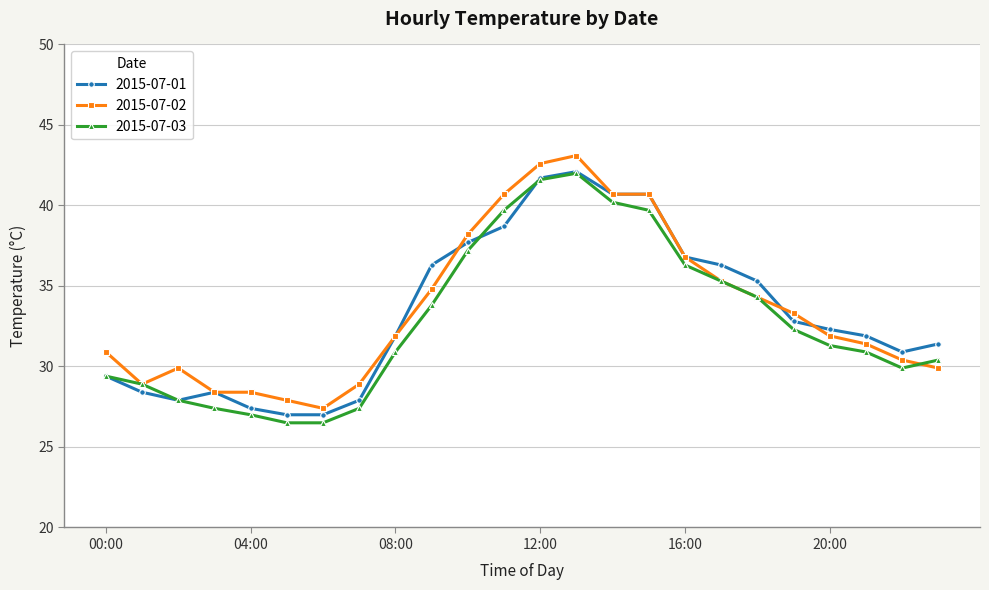

What is the value of the 2015-07-03 point at the 6th from the left?

26.5